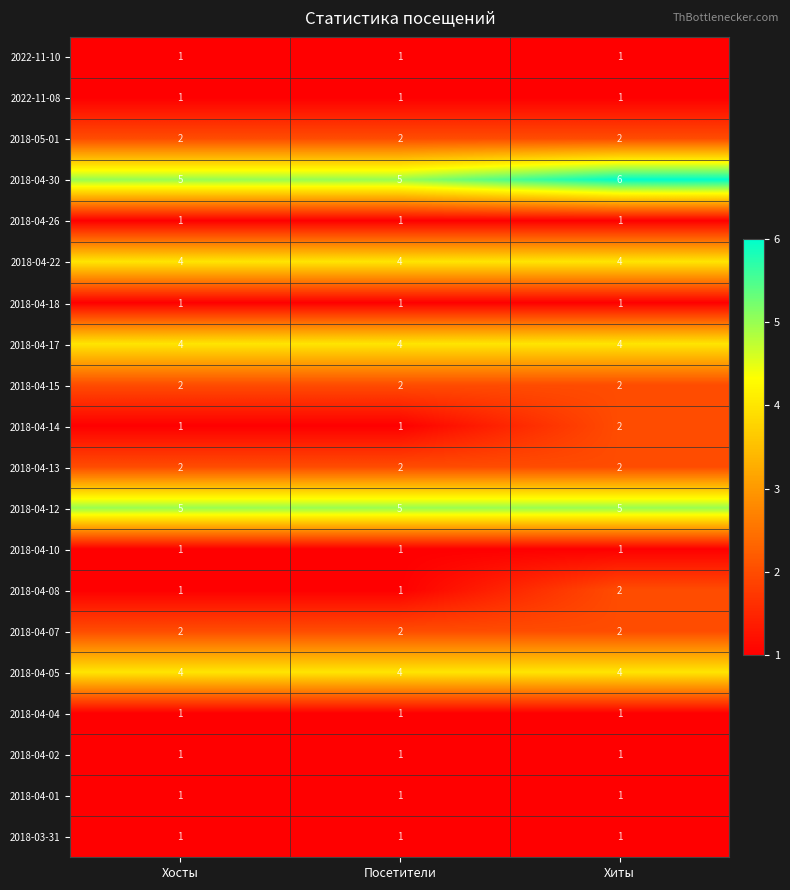

How many categories are shown in the chart?

3